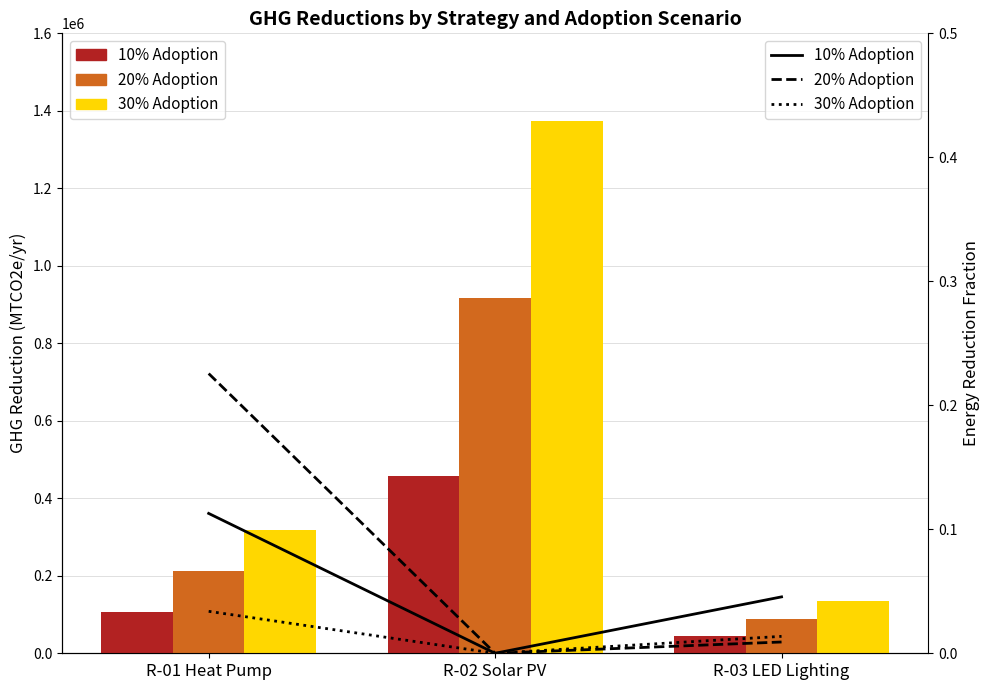

Where does the 30% Adoption series first go above 319136?

R-01 Heat Pump